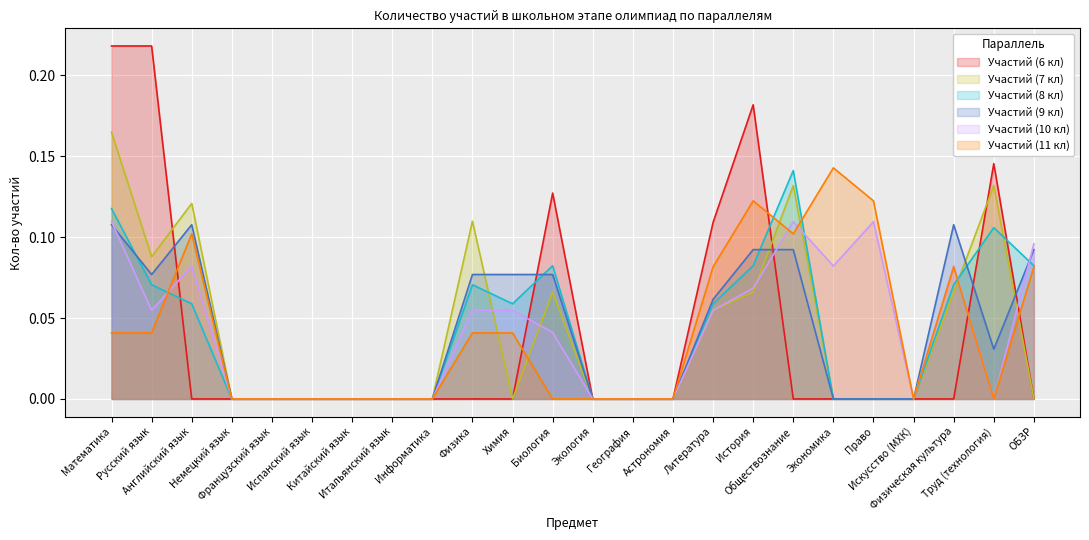

Count the number of data series in this chart.

6